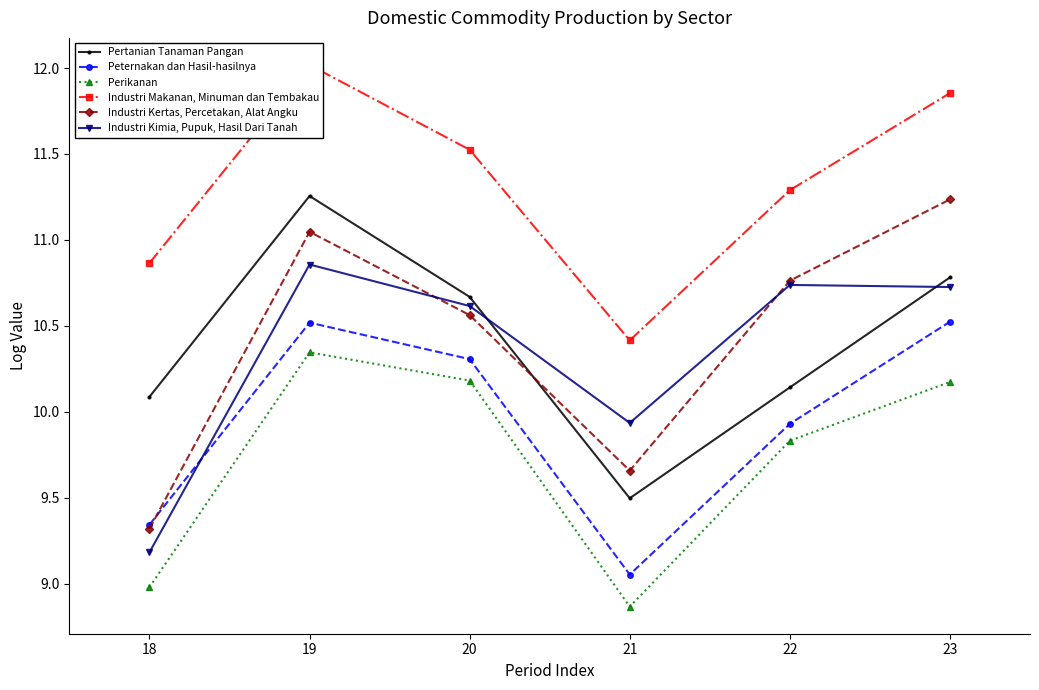

Is it true that Perikanan equals 9.0 at 18?

True